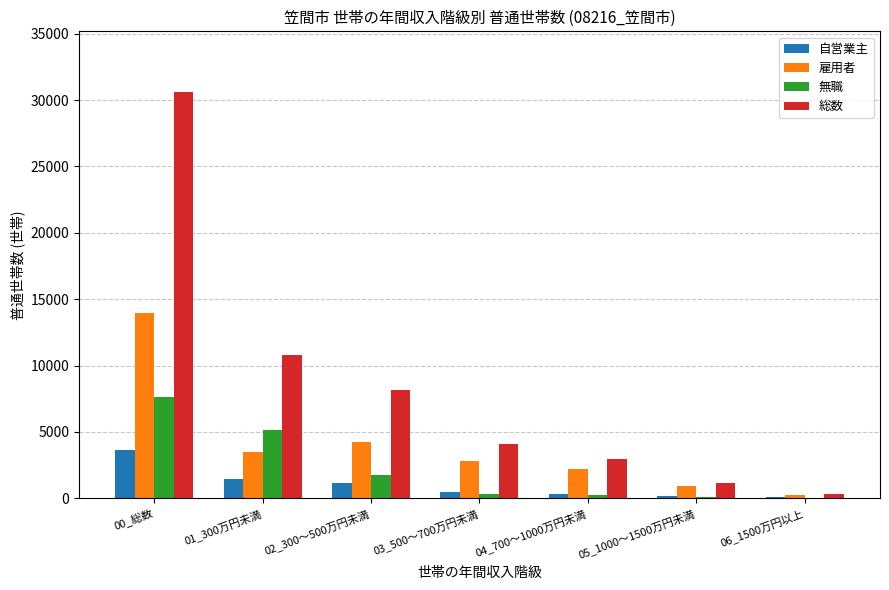

What is the greatest value displayed?

30590